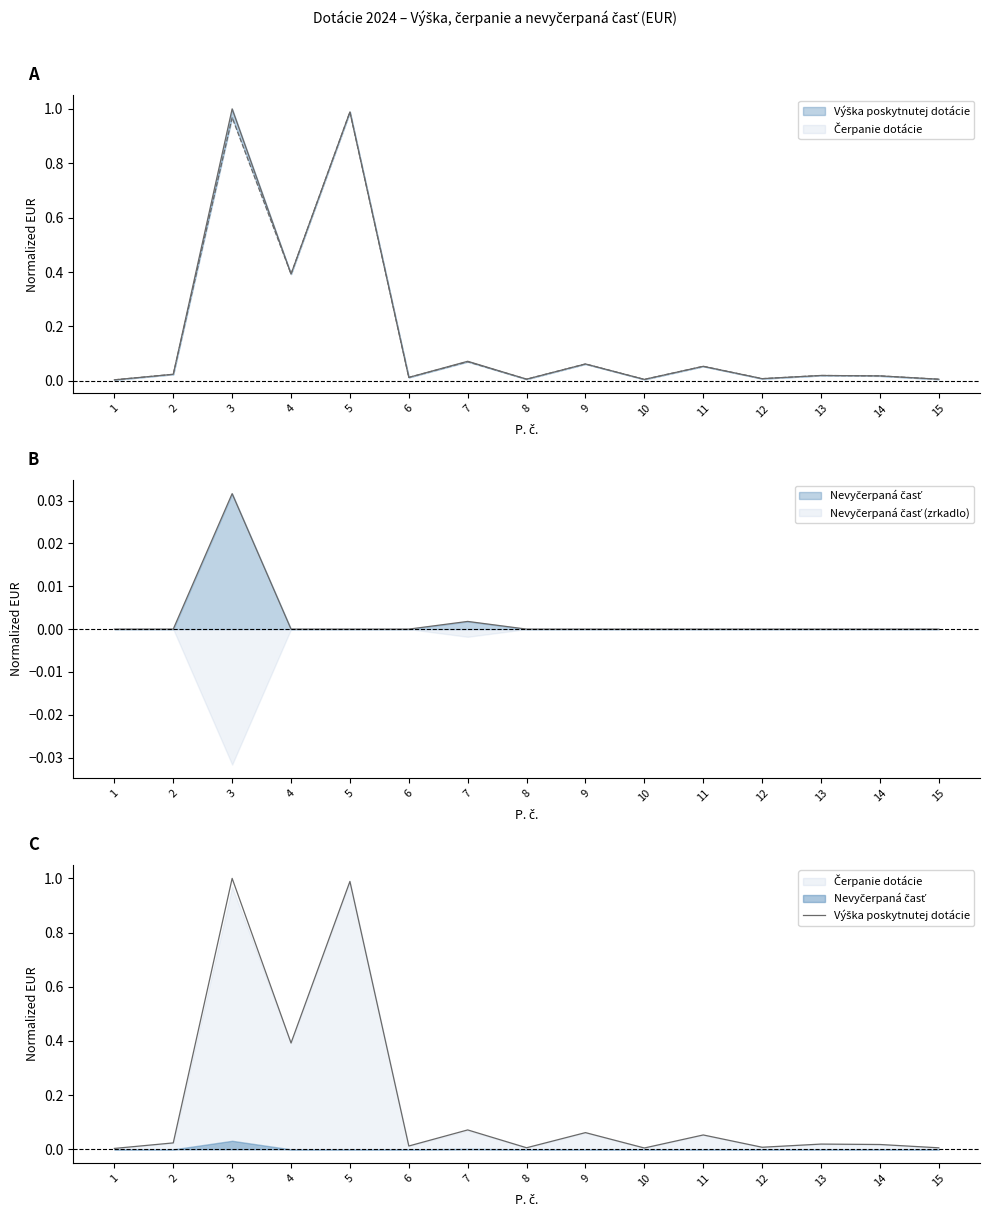

How many points are lower than both their immediate neighbors (excluding endpoints)?

5